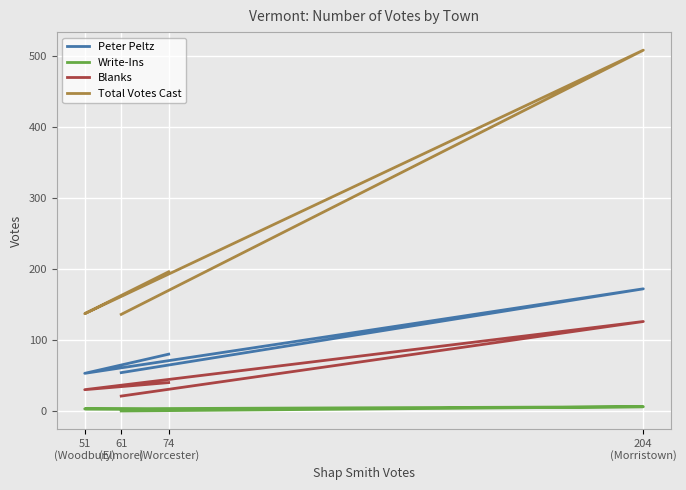

What is the difference between the maximum and minimum values in the Blanks series?

105